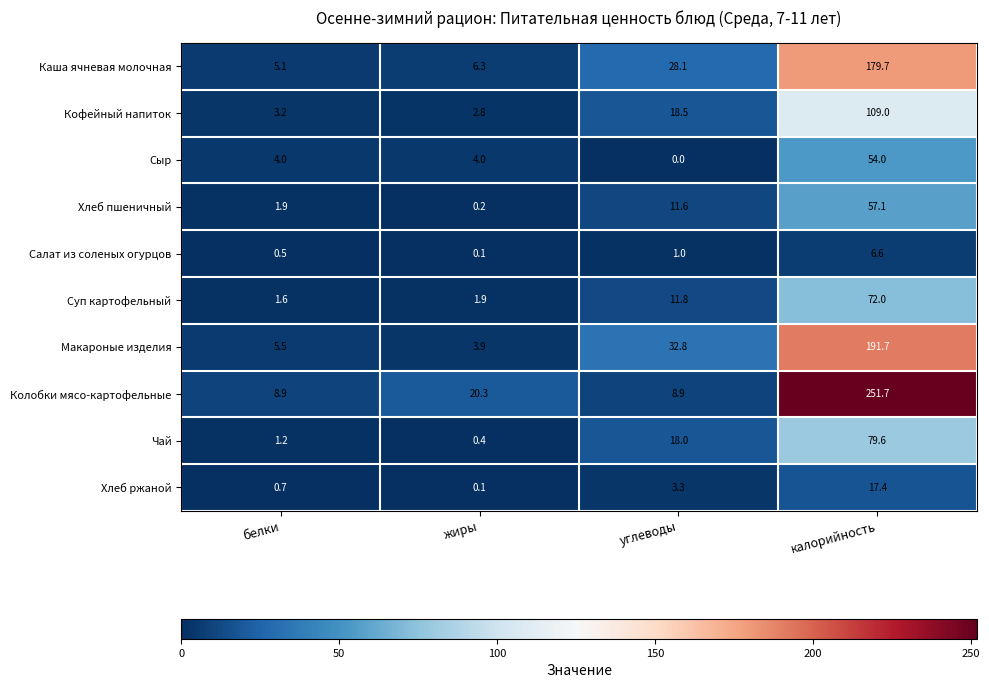

How many categories are shown in the chart?

4